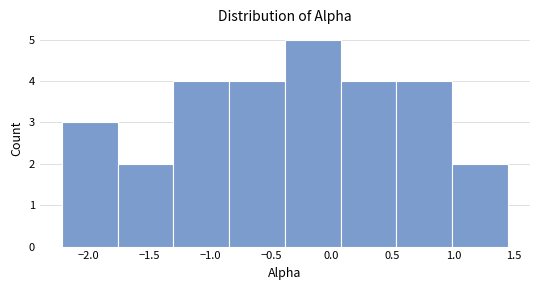

What is the height of the bar covering -1.30 to -0.85 on the x-axis? Neither the bar edges nor the heights are printed on the chart, so give them approximately, as read against the axes.

4